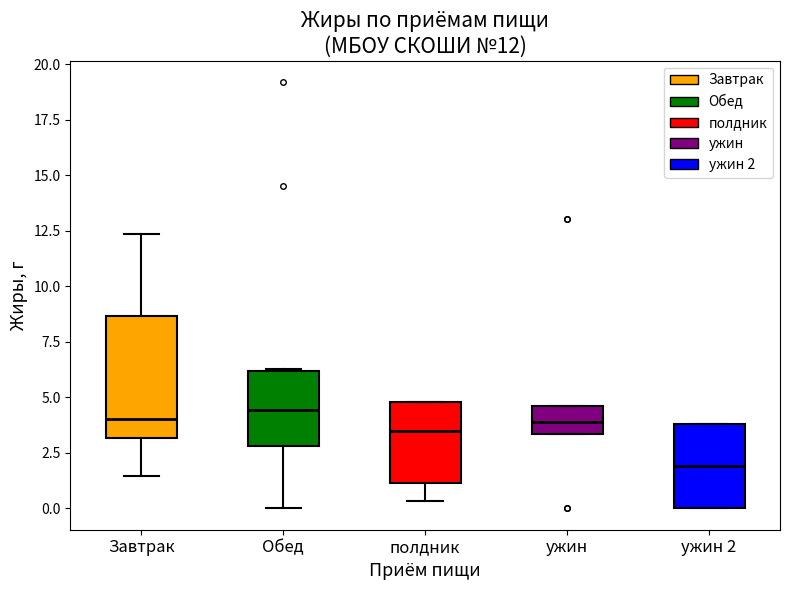

Which box is the tallest, from its lower edge to its upper edge?

Завтрак